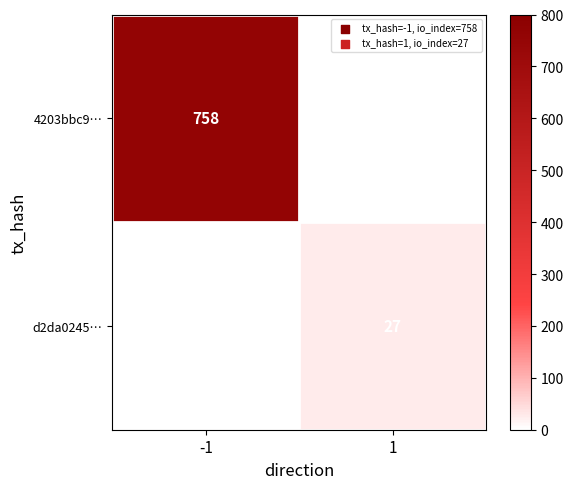

Is it true that 4203bbc9… equals 758 at -1?

True